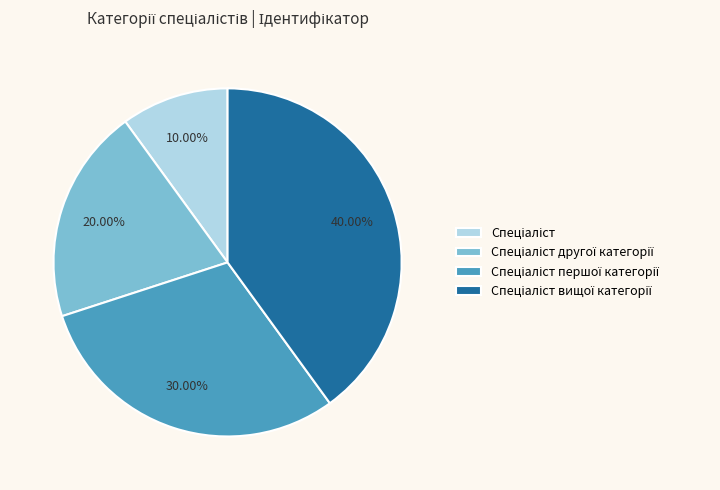

Is there any slice that represents more than half of the pie?

No